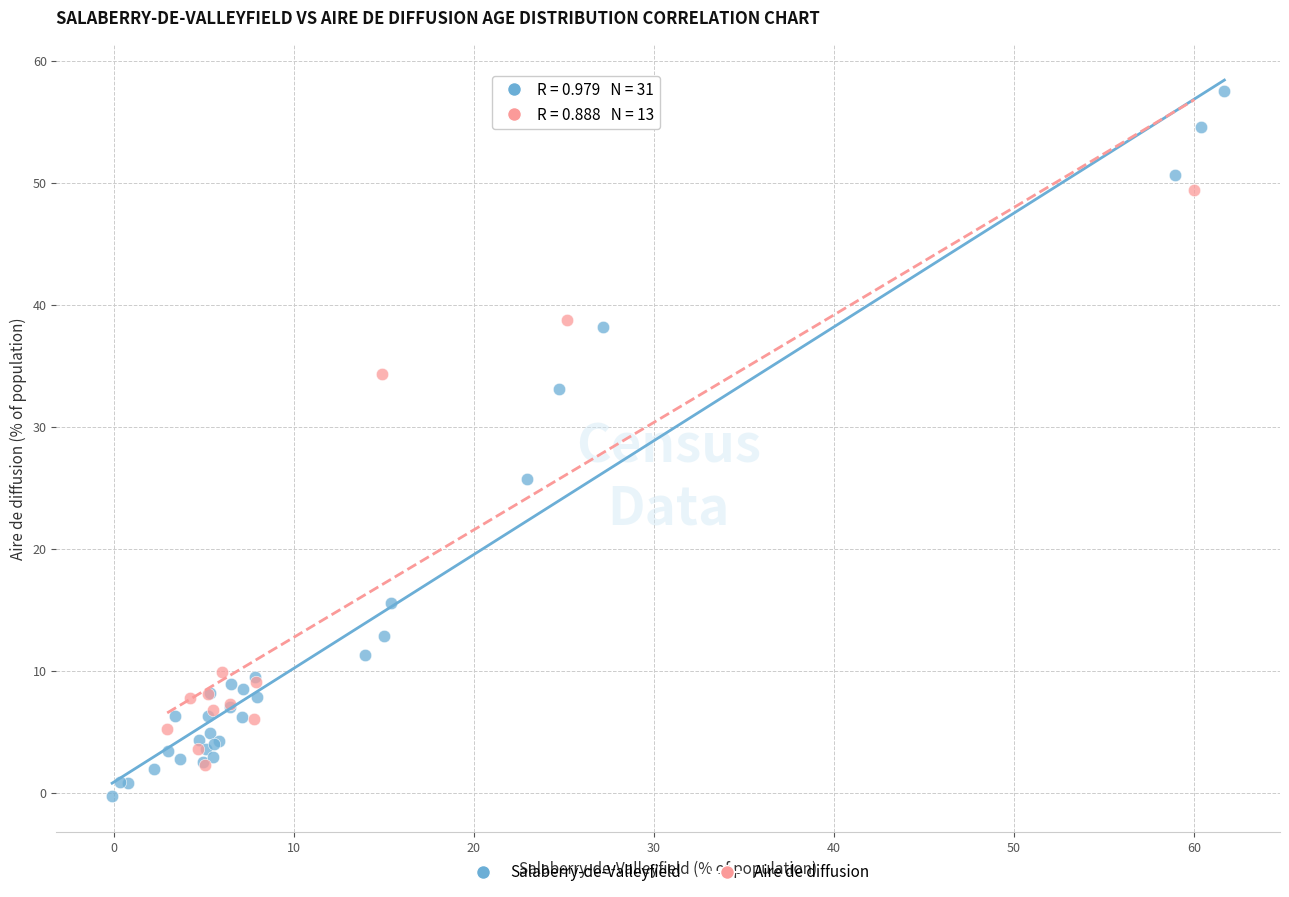

Which series reaches the maximum Y coordinate?

Salaberry-de-Valleyfield